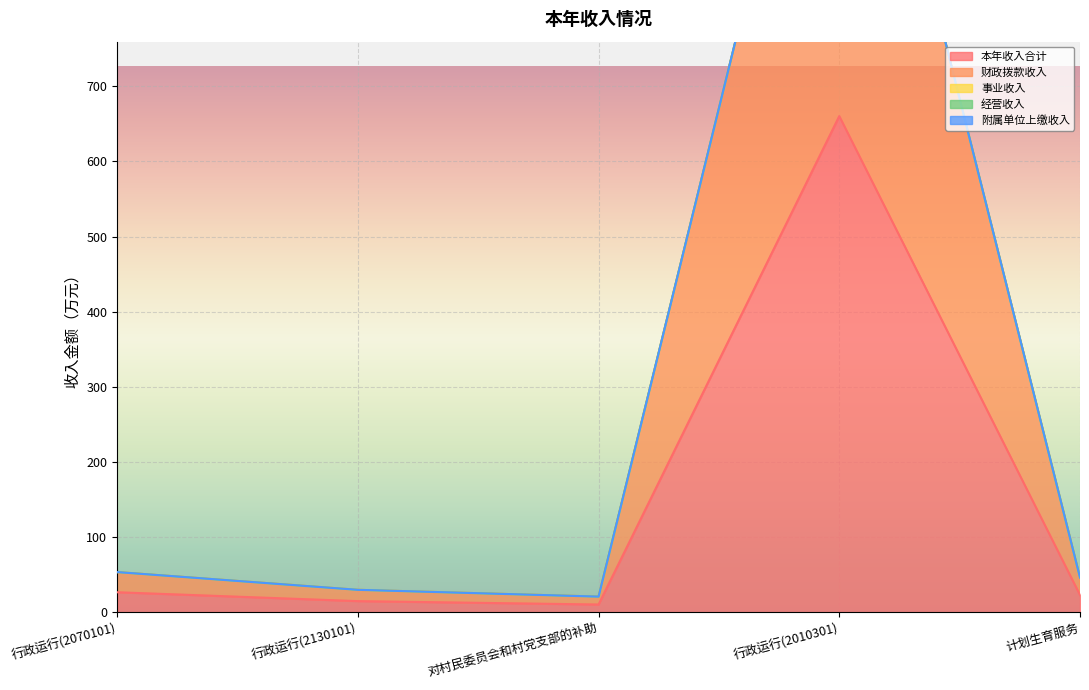

What is the total value across all series at 对村民委员会和村党支部的补助?

21.0